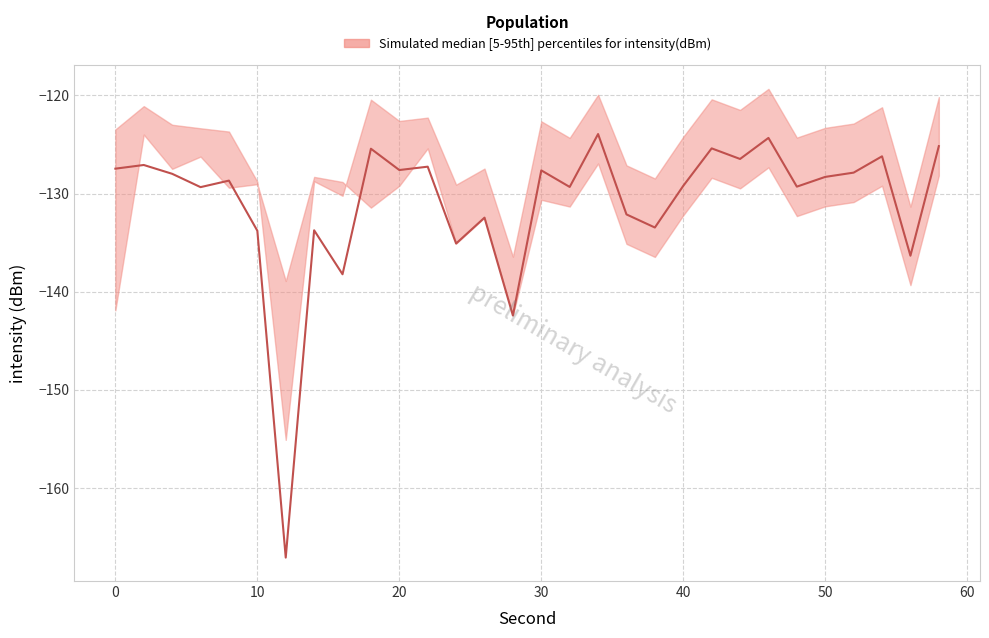

Between 26 and 40, which series saw the biggest shift?

median